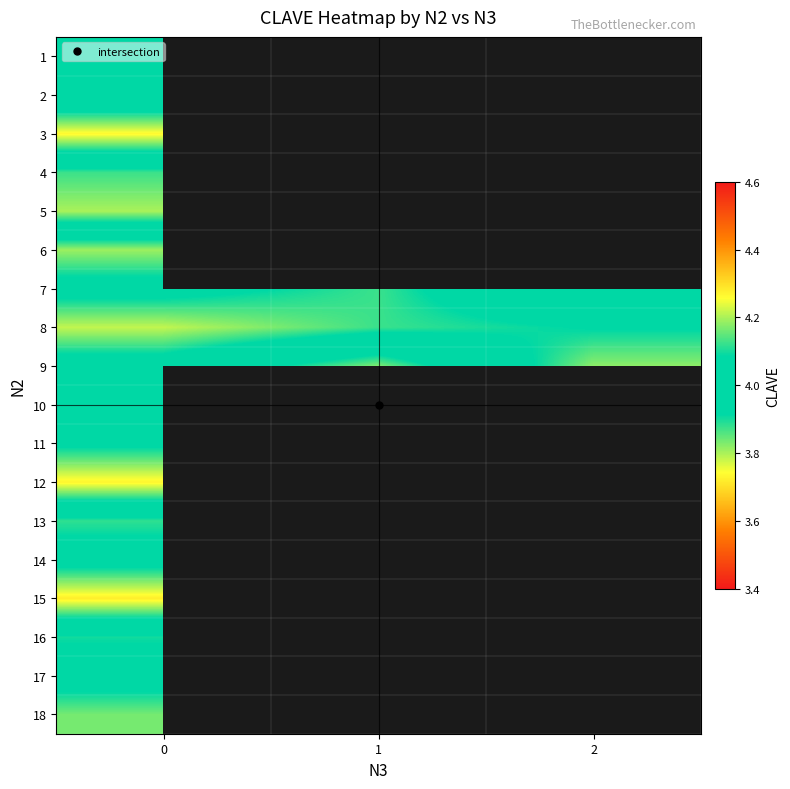

Rank the series by their maximum value, from lowest to highest.

15, 3, 6, 13, 8, 1, 14, 10, 17, 2, 11, 7, 16, 4, 18, 9, 5, 12